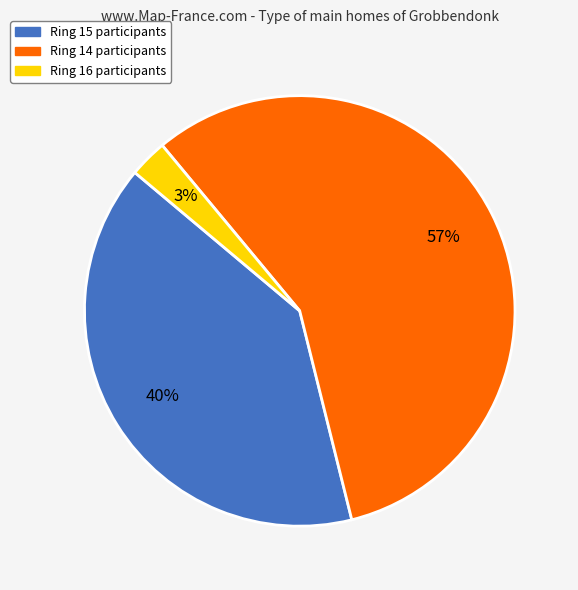

To the nearest percent, what is the average slice percentage?

33%